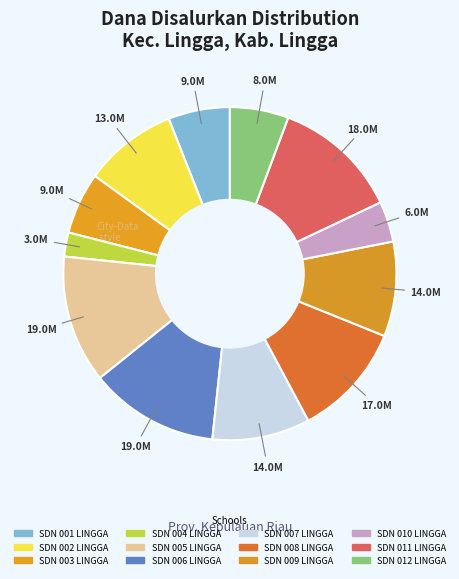

Rank the categories by value from highest to lowest.

SD NEGERI 006 LINGGA, SD NEGERI 005 LINGGA, SD NEGERI 011 LINGGA, SD NEGERI 008 LINGGA, SD NEGERI 007 LINGGA, SD NEGERI 009 LINGGA, SD NEGERI 002 LINGGA, SD NEGERI 001 LINGGA, SD NEGERI 003 LINGGA, SD NEGERI 012 LINGGA, SD NEGERI 010 LINGGA, SD NEGERI 004 LINGGA